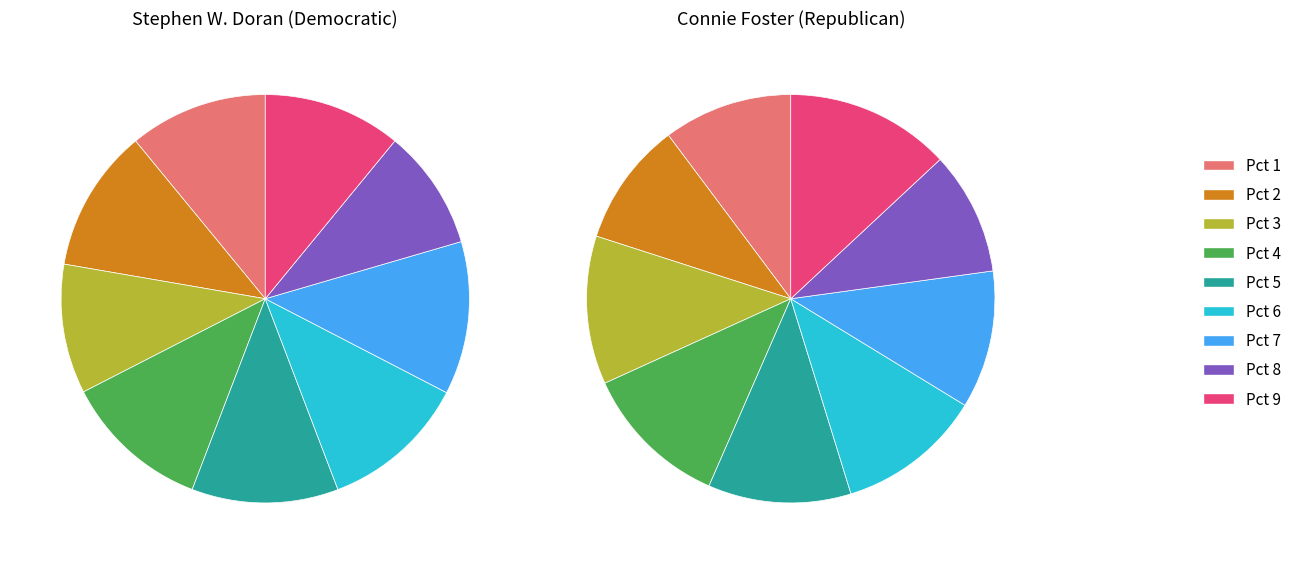

What is the total percentage of Pct 8 and Pct 7?

21.7%